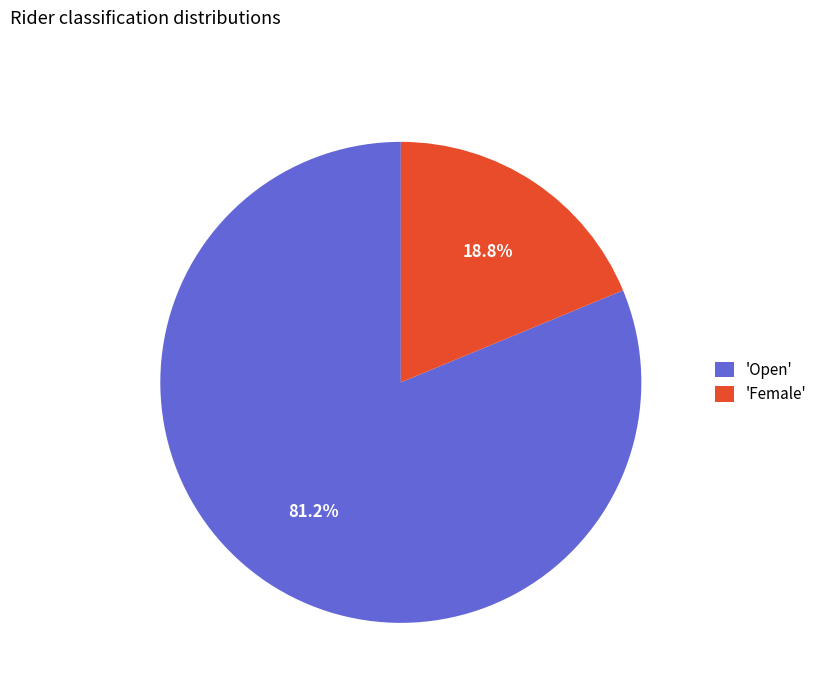

Is 'Open' the majority of the pie?

Yes